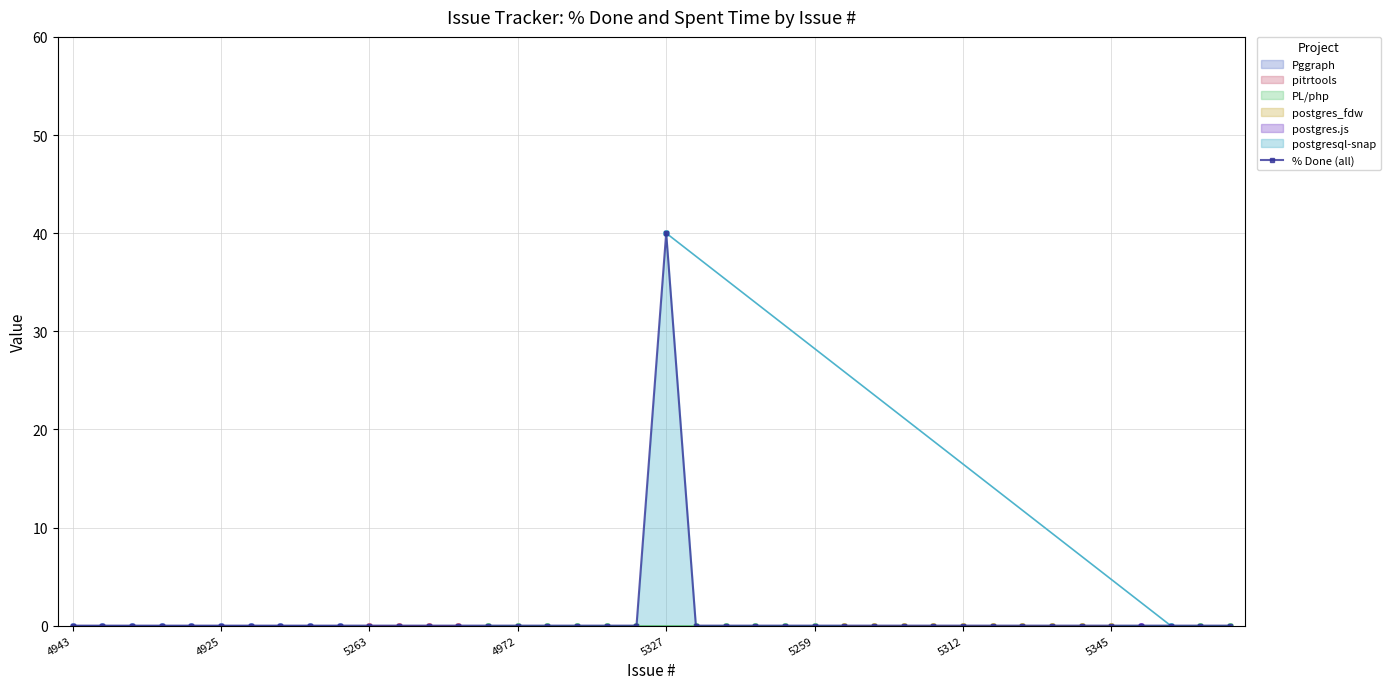

What is the highest value of the % Done (all) series?

40